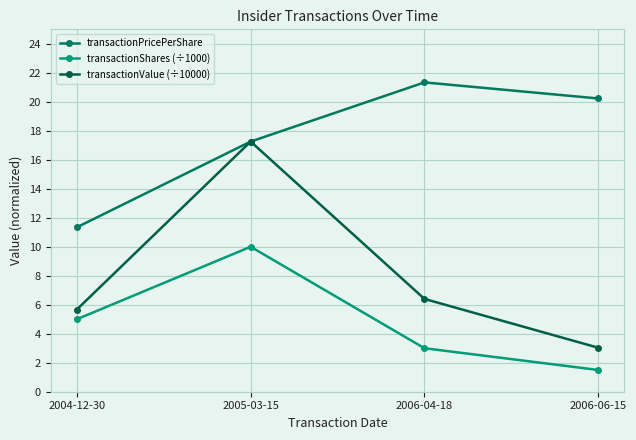

List the labels in order of transactionValue (÷10000) value, largest first.

2005-03-15, 2006-04-18, 2004-12-30, 2006-06-15